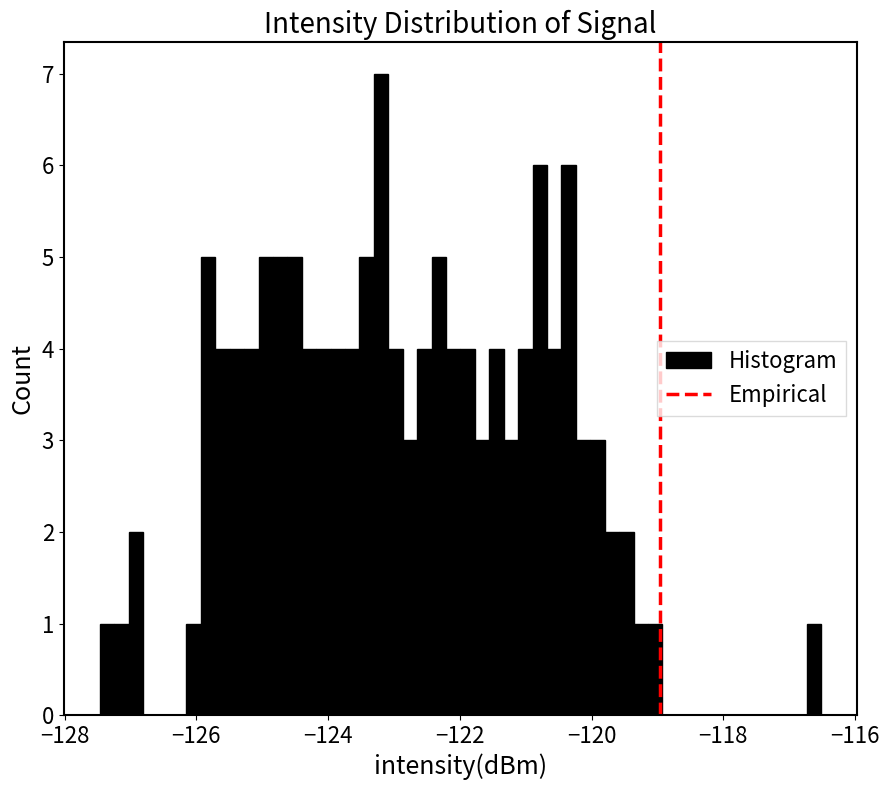

Around what value on the x-axis is the tallest bar? Give the approximate position of its centre, as read against the axis.

-123.2